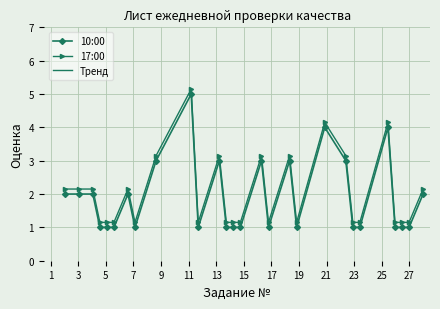

True or false: 10:00 and 17:00 intersect in this chart.

False